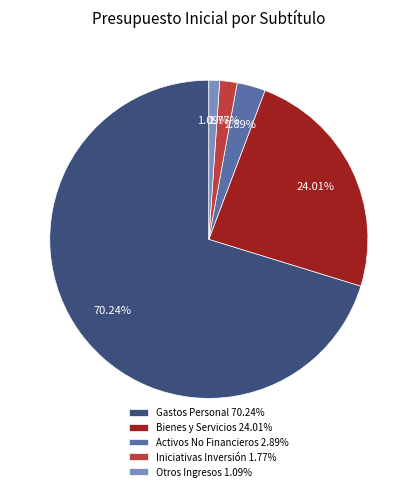

What is the ratio of the value at Bienes y Servicios 24.01% to the value at Gastos Personal 70.24%?

0.3